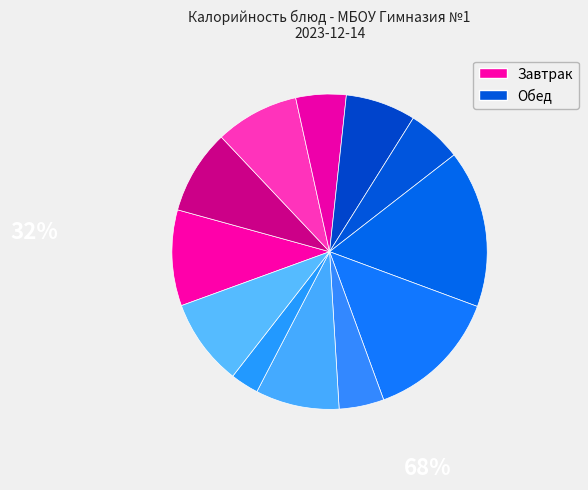

Count the number of slices in the pie.

12